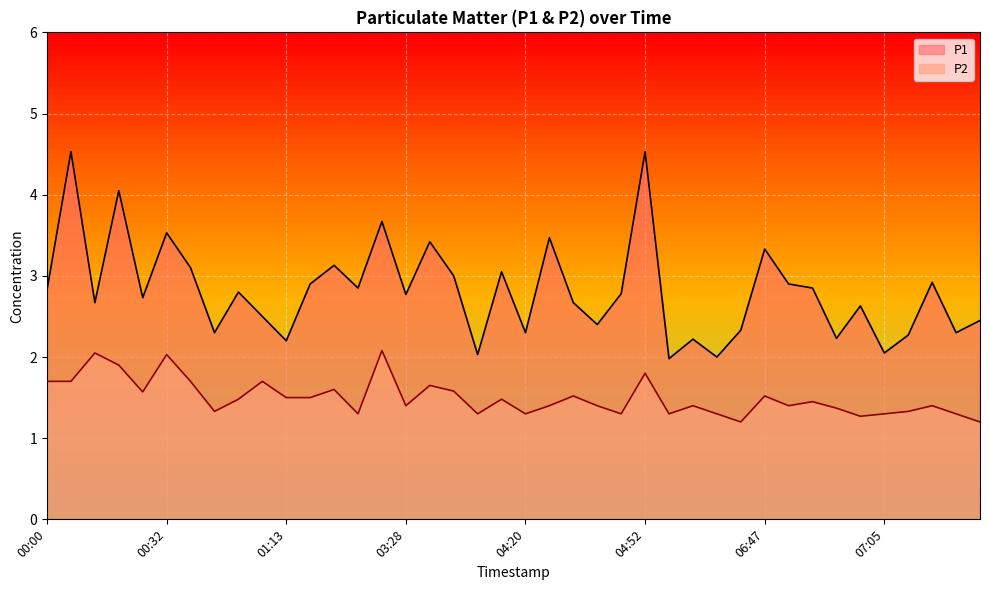

How many distinct data groups are displayed?

2